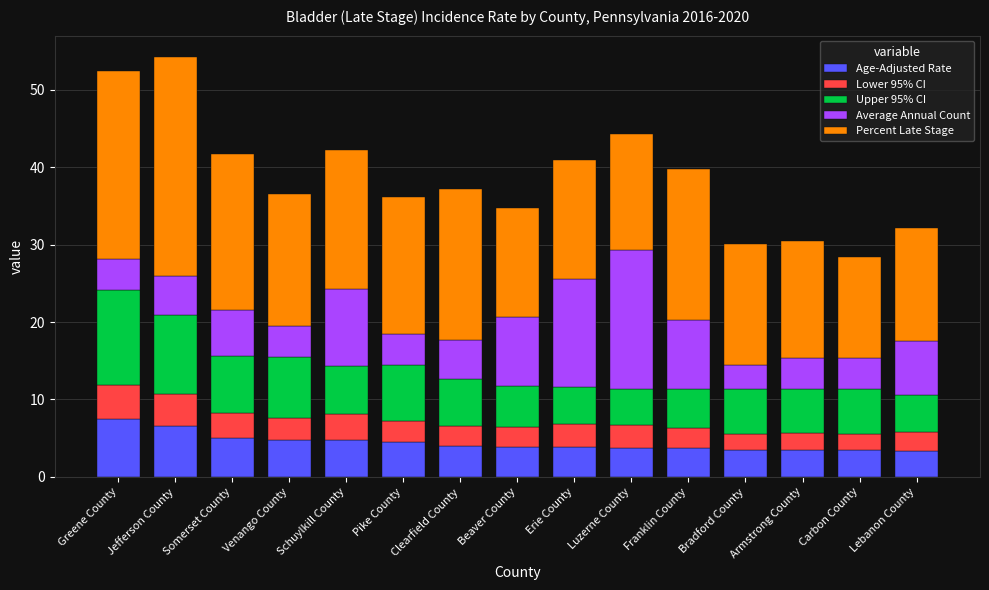

What is the average value of the Age-Adjusted Rate series?

4.4